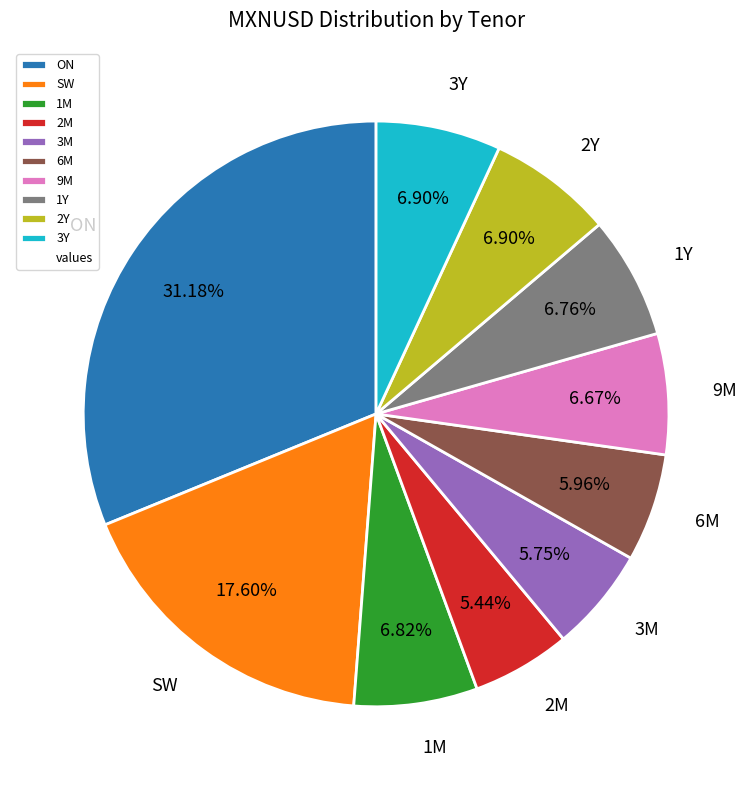

Does 3Y account for over 50% of the chart?

No